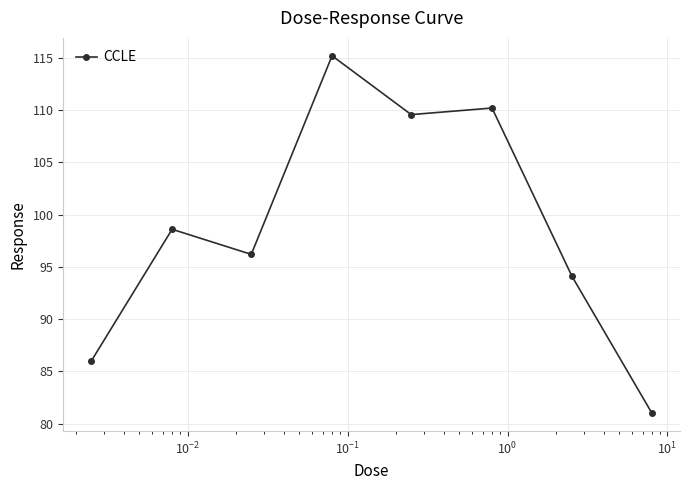

What is the smallest value displayed?

81.0